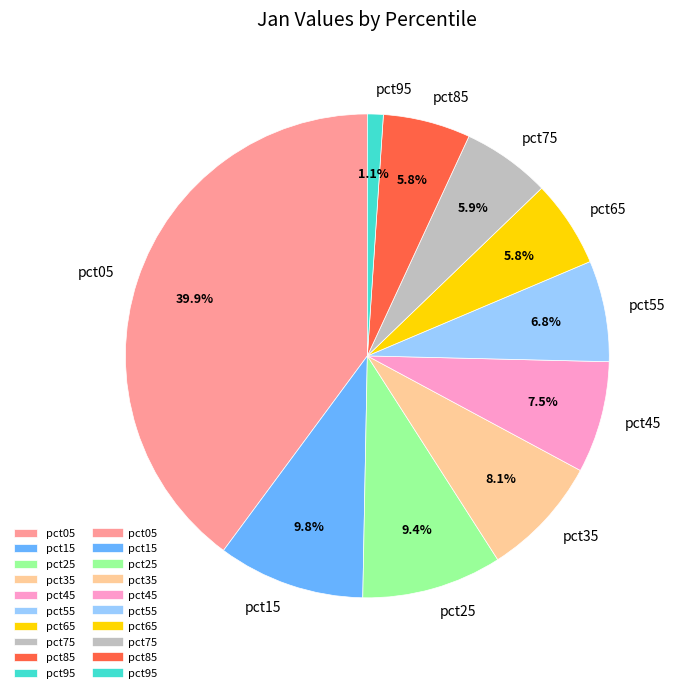

How many segments does this pie chart have?

10